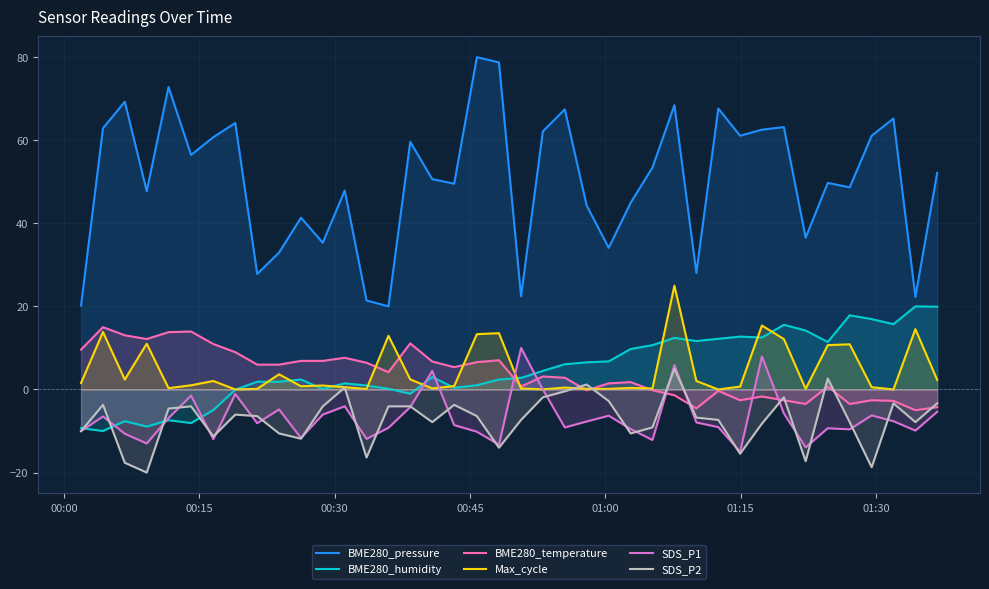

What is the highest value of the BME280_pressure series?

80.0